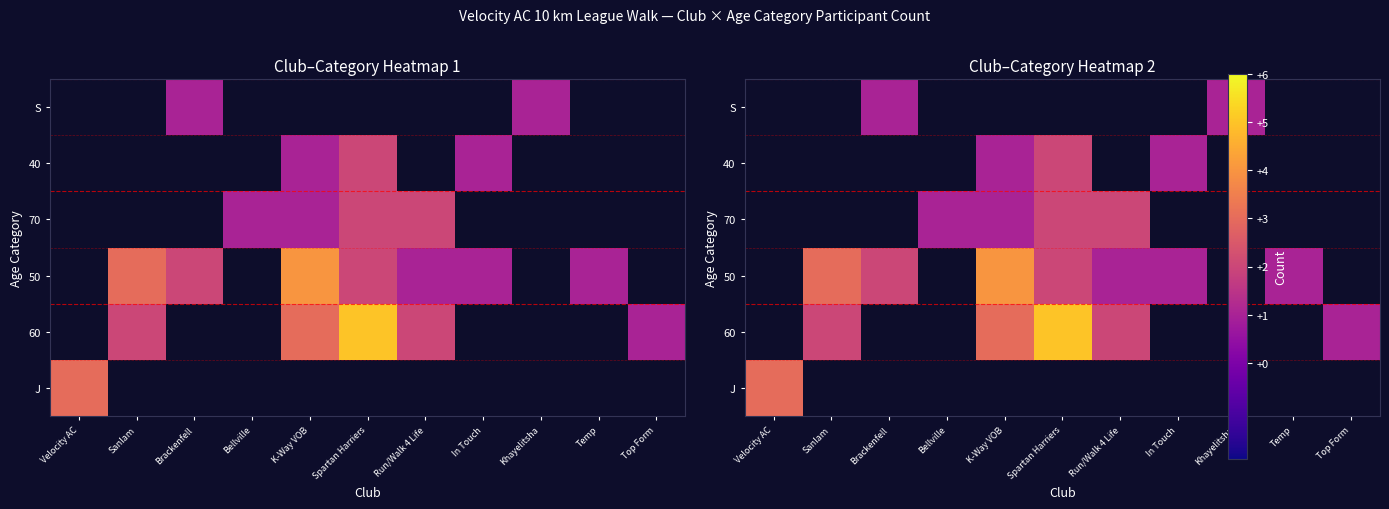

Which series has the largest range (max minus min)?

J